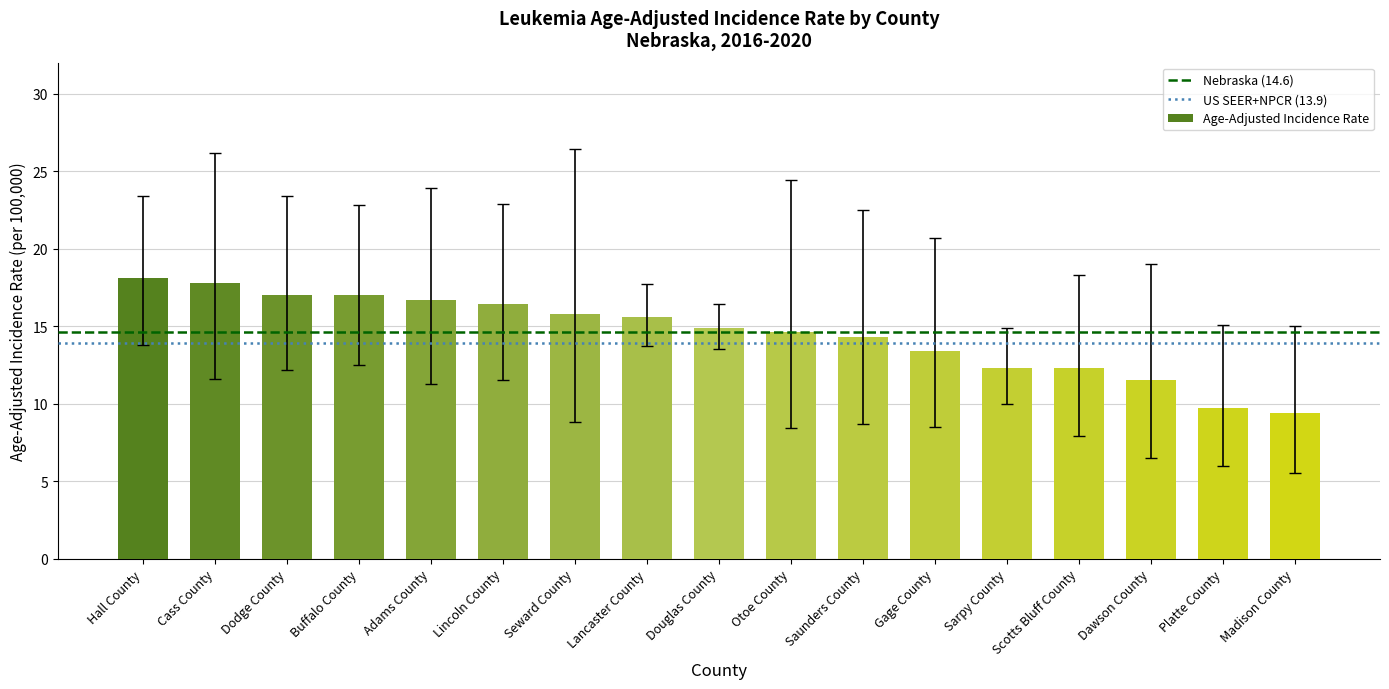

Reading right to left, transcribe all the data shown in this chart.

Madison County=9.4	Platte County=9.7	Dawson County=11.5	Scotts Bluff County=12.3	Sarpy County=12.3	Gage County=13.4	Saunders County=14.3	Otoe County=14.6	Douglas County=14.9	Lancaster County=15.6	Seward County=15.8	Lincoln County=16.4	Adams County=16.7	Buffalo County=17.0	Dodge County=17.0	Cass County=17.8	Hall County=18.1